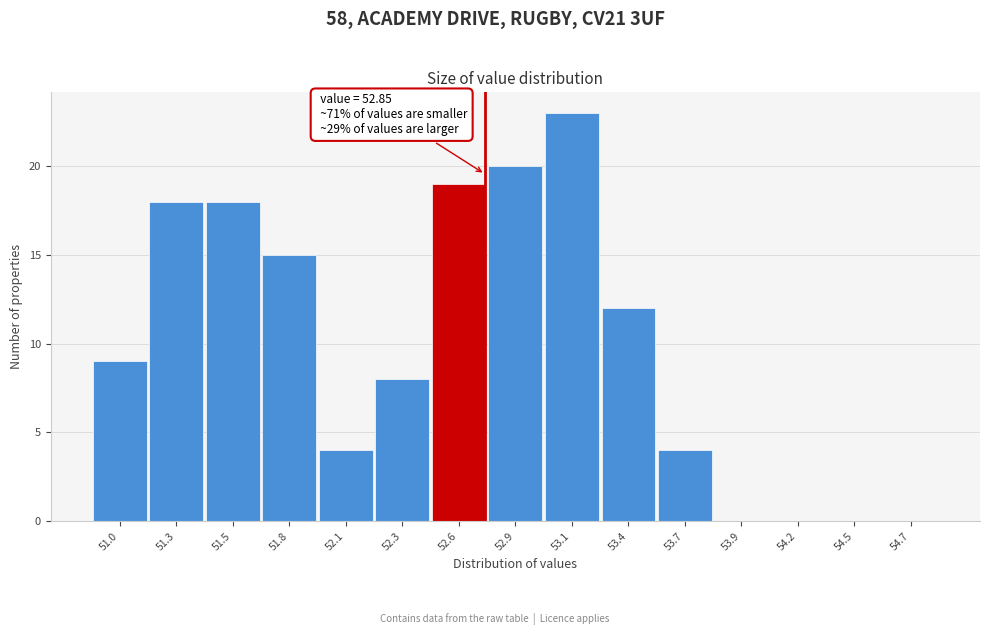

Reading right to left, extract all data points from this chart.

54.7=0	54.5=0	54.2=0	53.9=0	53.7=4	53.4=12	53.1=23	52.9=20	52.6=19	52.3=8	52.1=4	51.8=15	51.5=18	51.3=18	51.0=9